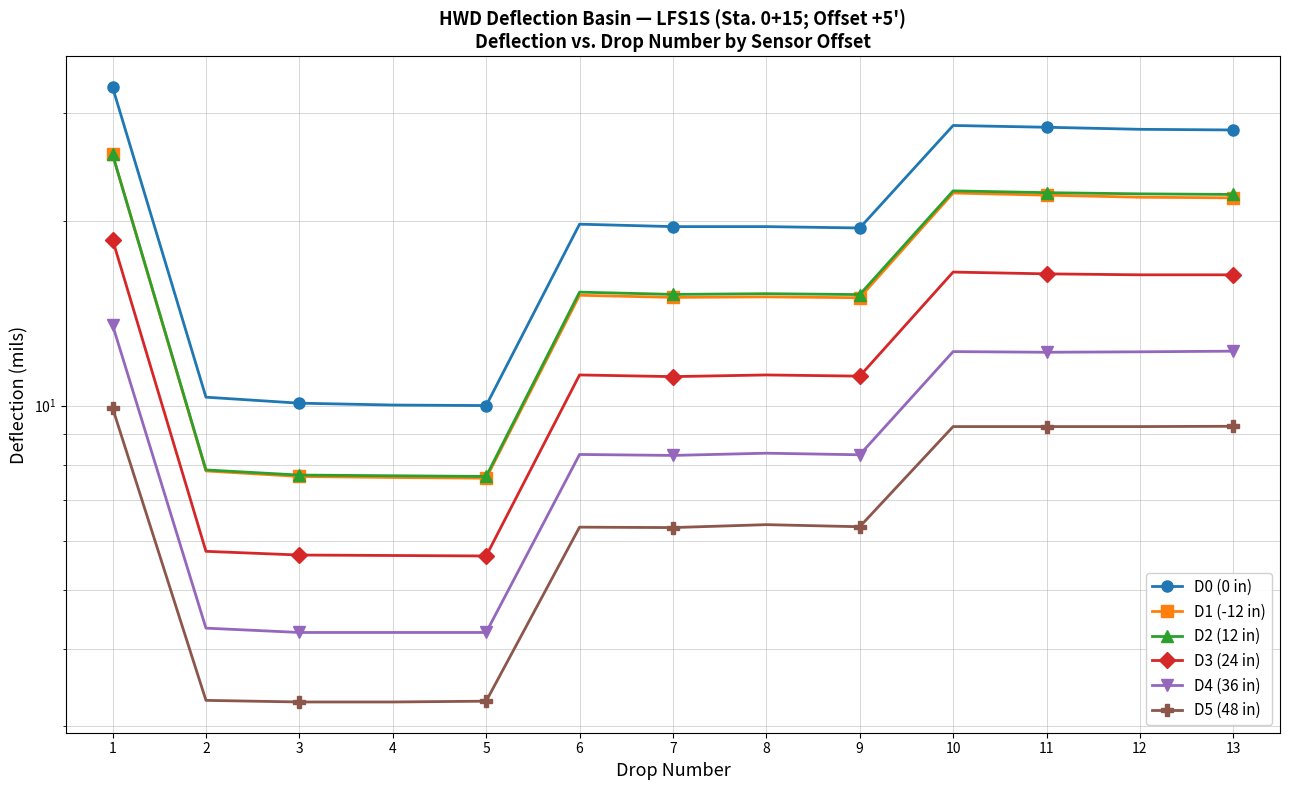

What is the difference between the D5 (48 in) values at 8 and 3?

3.1